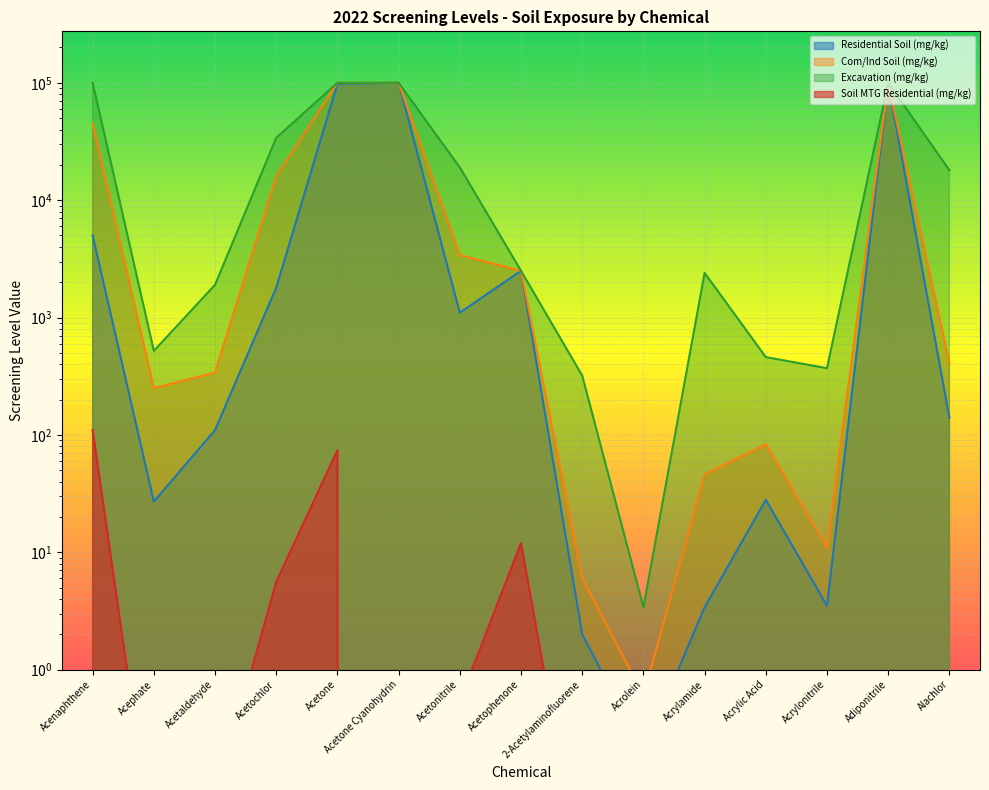

List the series in order of their peak value, lowest first.

Soil MTG Residential (mg/kg), Residential Soil (mg/kg), Com/Ind Soil (mg/kg), Excavation (mg/kg)